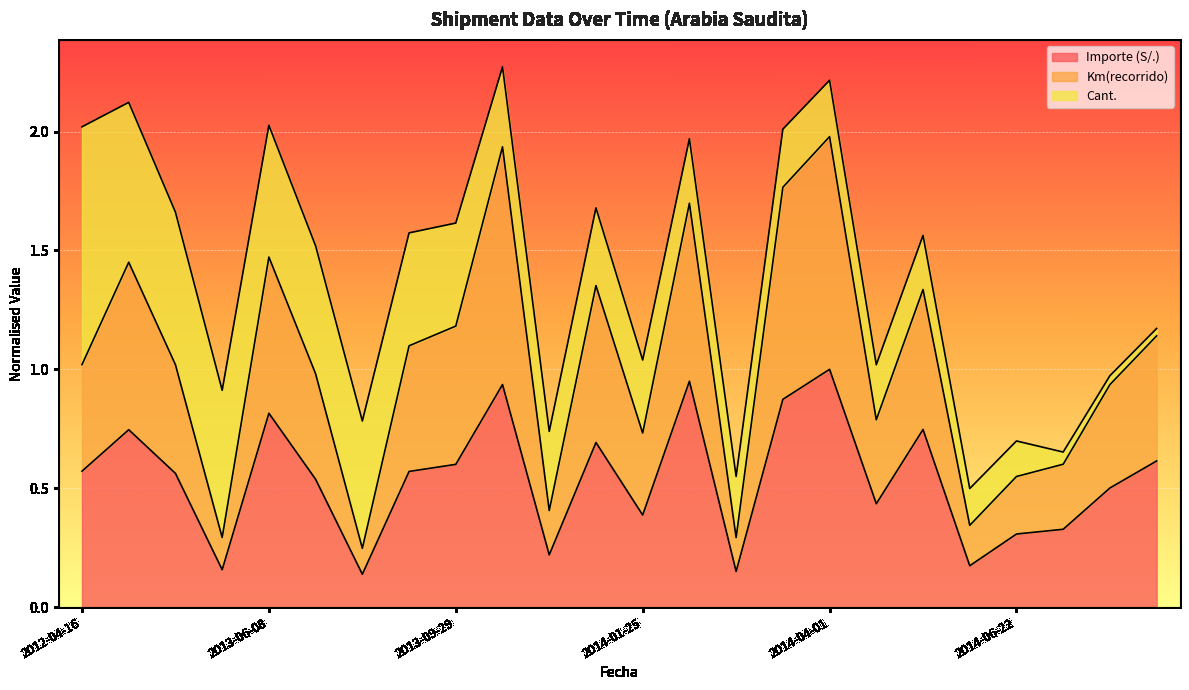

True or false: Km(recorrido) has a value of 2.3 at 2014-01-07.

False